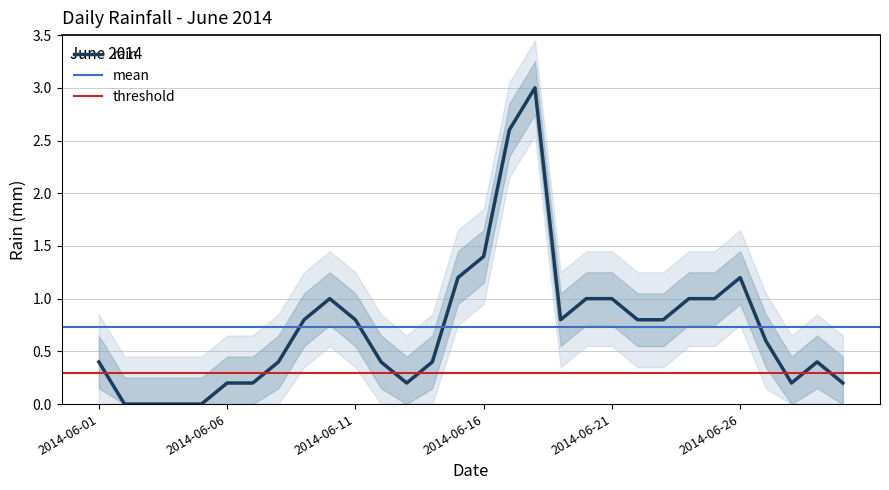

How many values are above zero?

26